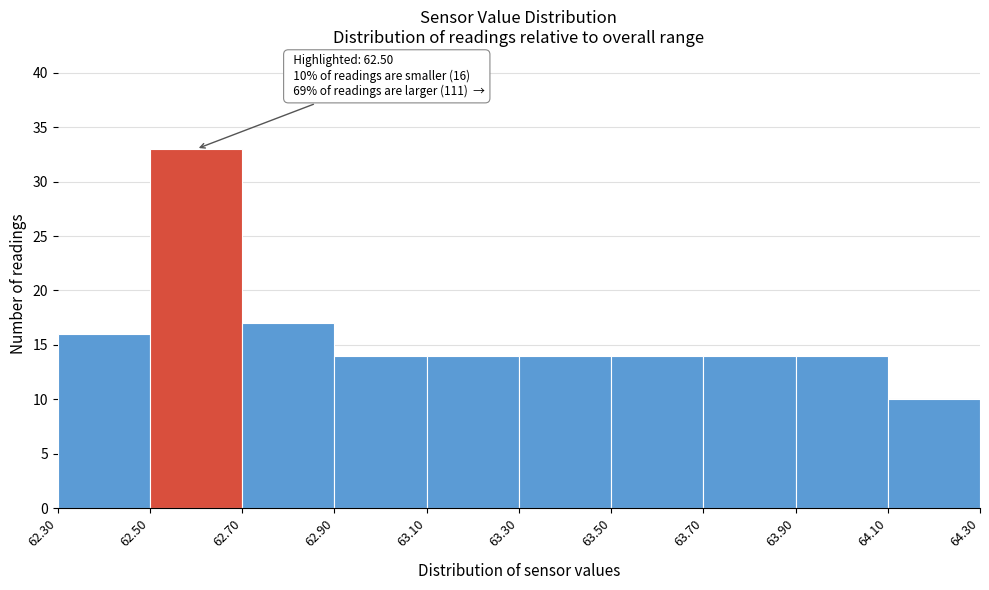

Which range on the x-axis has the tallest bar?

62.50 to 62.70